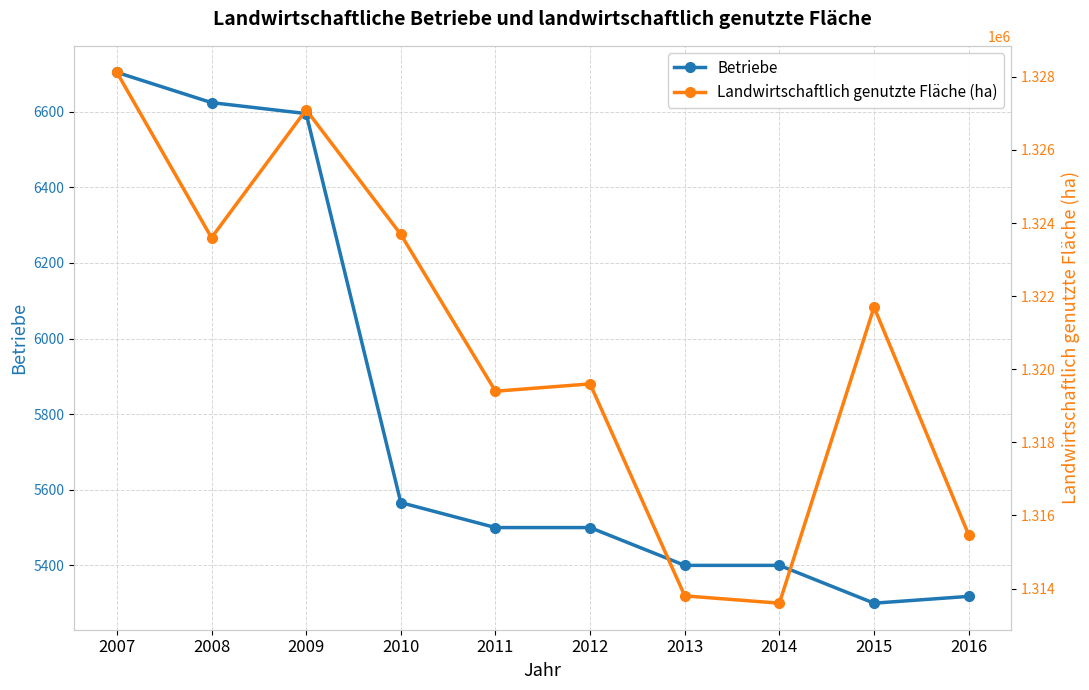

How many interior local peaks does the Landwirtschaftlich genutzte Fläche (ha) series have?

3